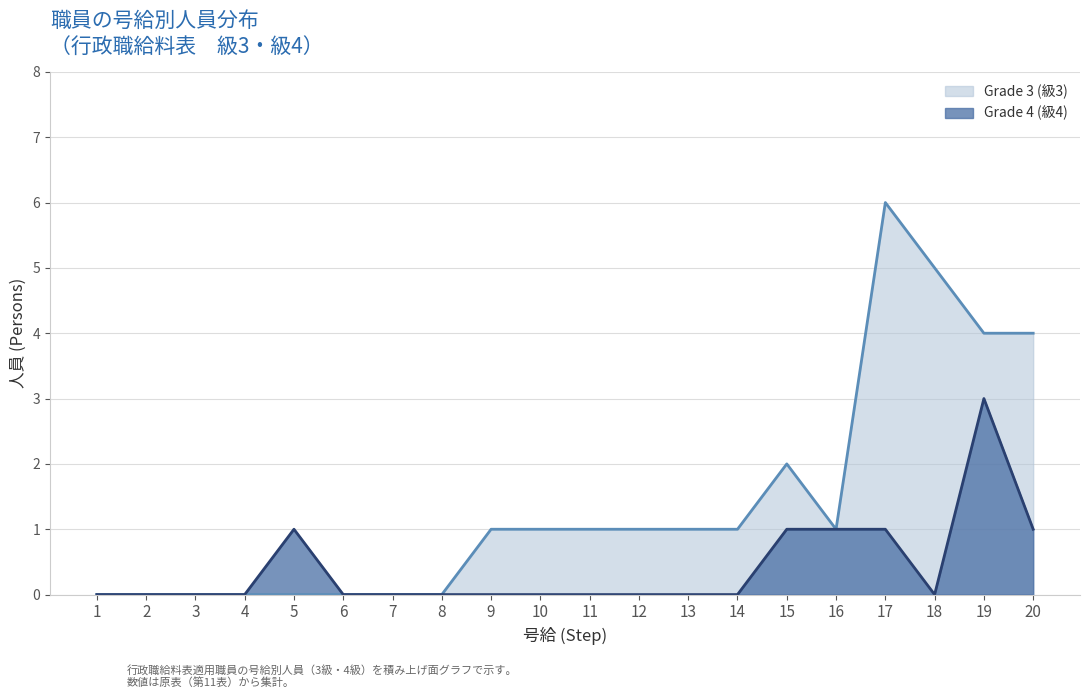

True or false: Grade 3 (級3) (line) has a value of 2 at 2.

False